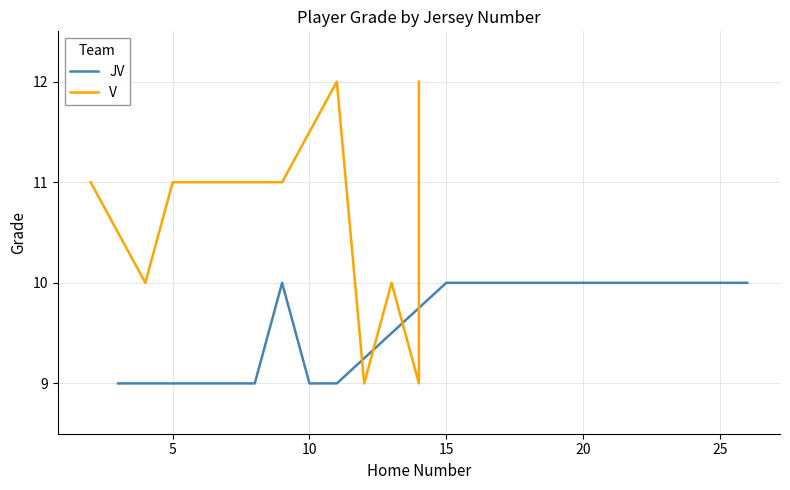

Is it true that JV equals 9 at 10?

True